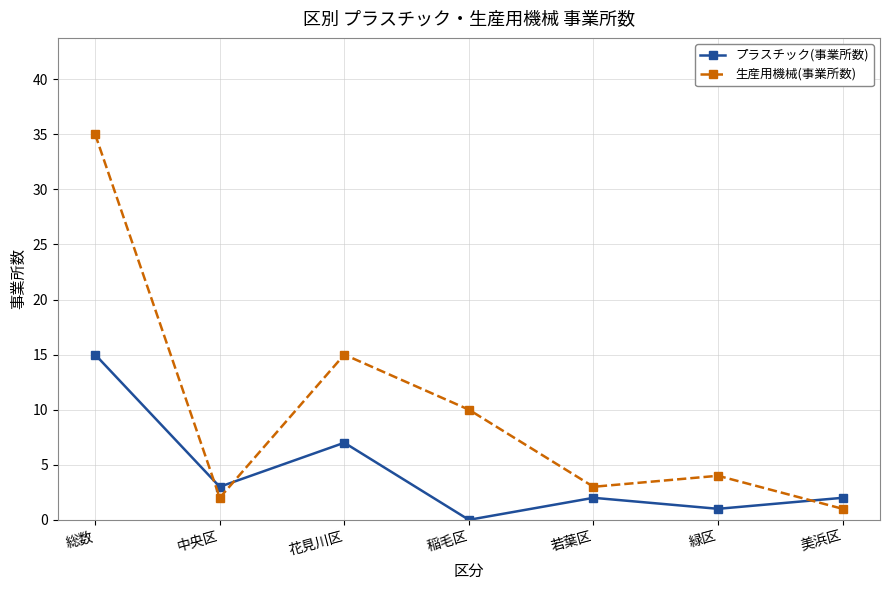

What is the label of the 3rd point from the left?

花見川区